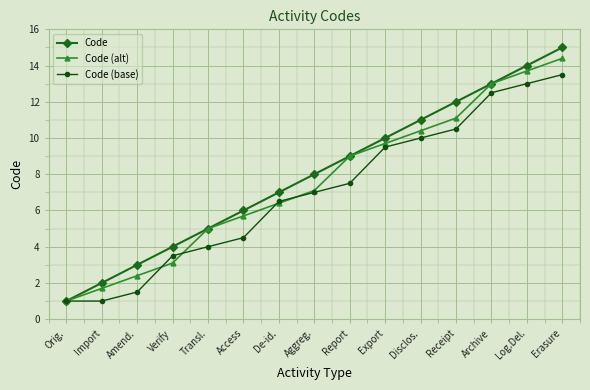

What is the spread (max minus min) of values at Import?

1.0